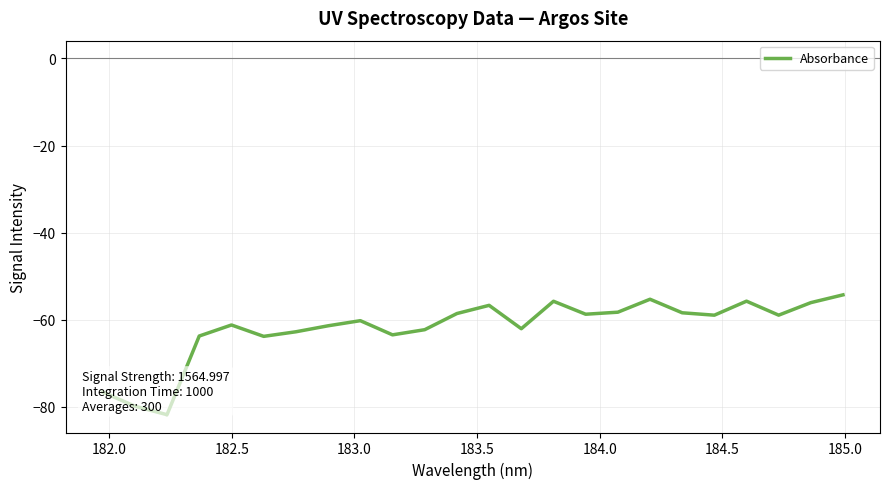

What is the difference between the maximum and minimum values?

27.5